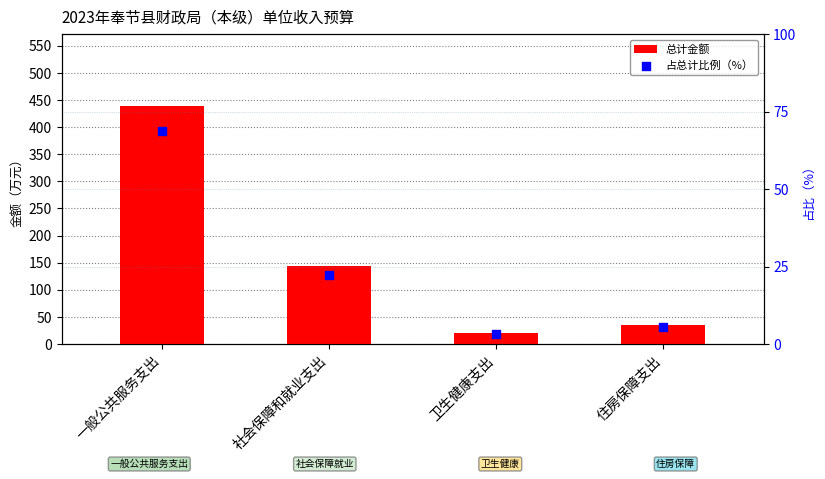

Which series has the largest Y range (max minus min)?

总计金额